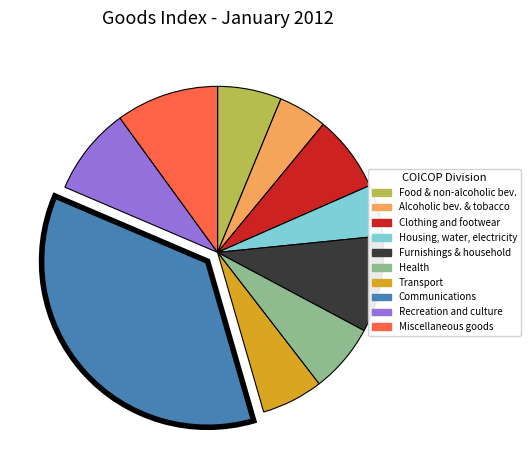

What is the largest slice in the pie chart?

Communications